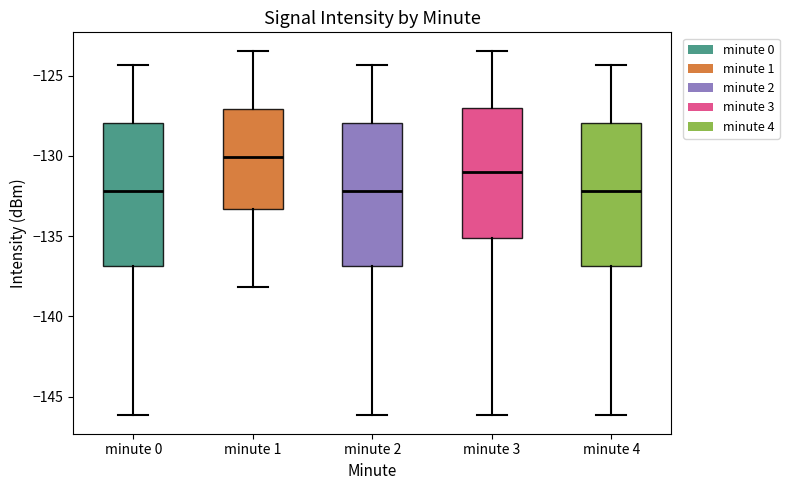

Reading left to right, transcribe this box plot: for each box, give where its median line is, the range the box spans, and where its two whiskers end, as read against the y-axis. The values are not printed on the chart, so give them approximately, as read against the axis.

minute 0: median -132.0, box -137.0 to -128.0, whiskers -146.0 to -124.5
minute 1: median -130.0, box -133.5 to -127.0, whiskers -138.0 to -123.5
minute 2: median -132.0, box -137.0 to -128.0, whiskers -146.0 to -124.5
minute 3: median -131.0, box -135.0 to -127.0, whiskers -146.0 to -123.5
minute 4: median -132.0, box -137.0 to -128.0, whiskers -146.0 to -124.5